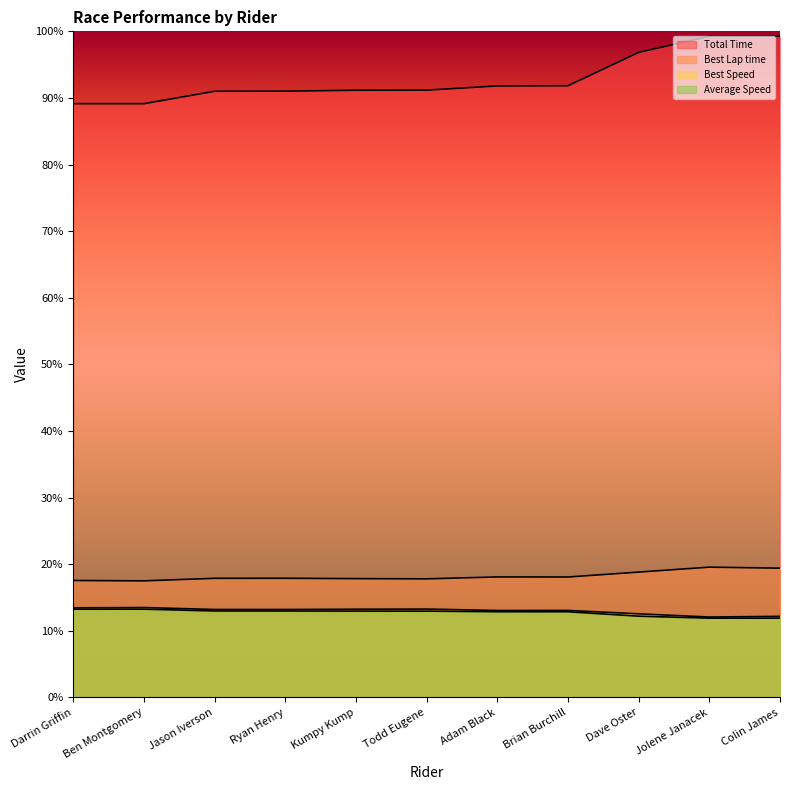

Reading left to right, extract all data points from this chart.

Total Time: Darrin Griffin=481.4	Ben Montgomery=481.4	Jason Iverson=491.4	Ryan Henry=491.5	Kumpy Kump=492.2	Todd Eugene=492.3	Adam Black=495.8	Brian Burchill=495.9	Dave Oster=522.9	Jolene Janacek=536.0	Colin James=536.0
Best Lap time: Darrin Griffin=94.8	Ben Montgomery=94.6	Jason Iverson=96.6	Ryan Henry=96.6	Kumpy Kump=96.4	Todd Eugene=96.2	Adam Black=97.7	Brian Burchill=97.7	Dave Oster=101.7	Jolene Janacek=105.7	Colin James=104.8
Best Speed: Darrin Griffin=72.7	Ben Montgomery=72.9	Jason Iverson=71.4	Ryan Henry=71.3	Kumpy Kump=71.5	Todd Eugene=71.7	Adam Black=70.5	Brian Burchill=70.6	Dave Oster=67.8	Jolene Janacek=65.2	Colin James=65.8
Average Speed: Darrin Griffin=71.6	Ben Montgomery=71.6	Jason Iverson=70.1	Ryan Henry=70.1	Kumpy Kump=70.0	Todd Eugene=70.0	Adam Black=69.5	Brian Burchill=69.5	Dave Oster=65.9	Jolene Janacek=64.3	Colin James=64.3